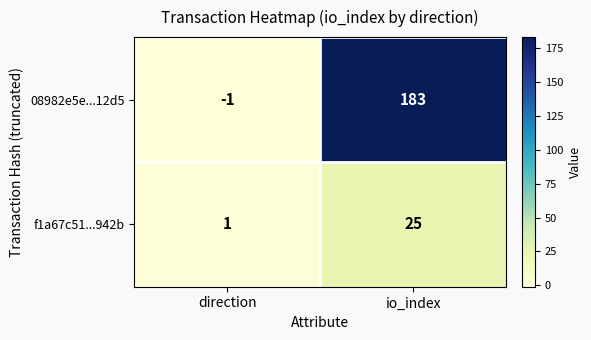

What is the maximum value shown in the chart?

183